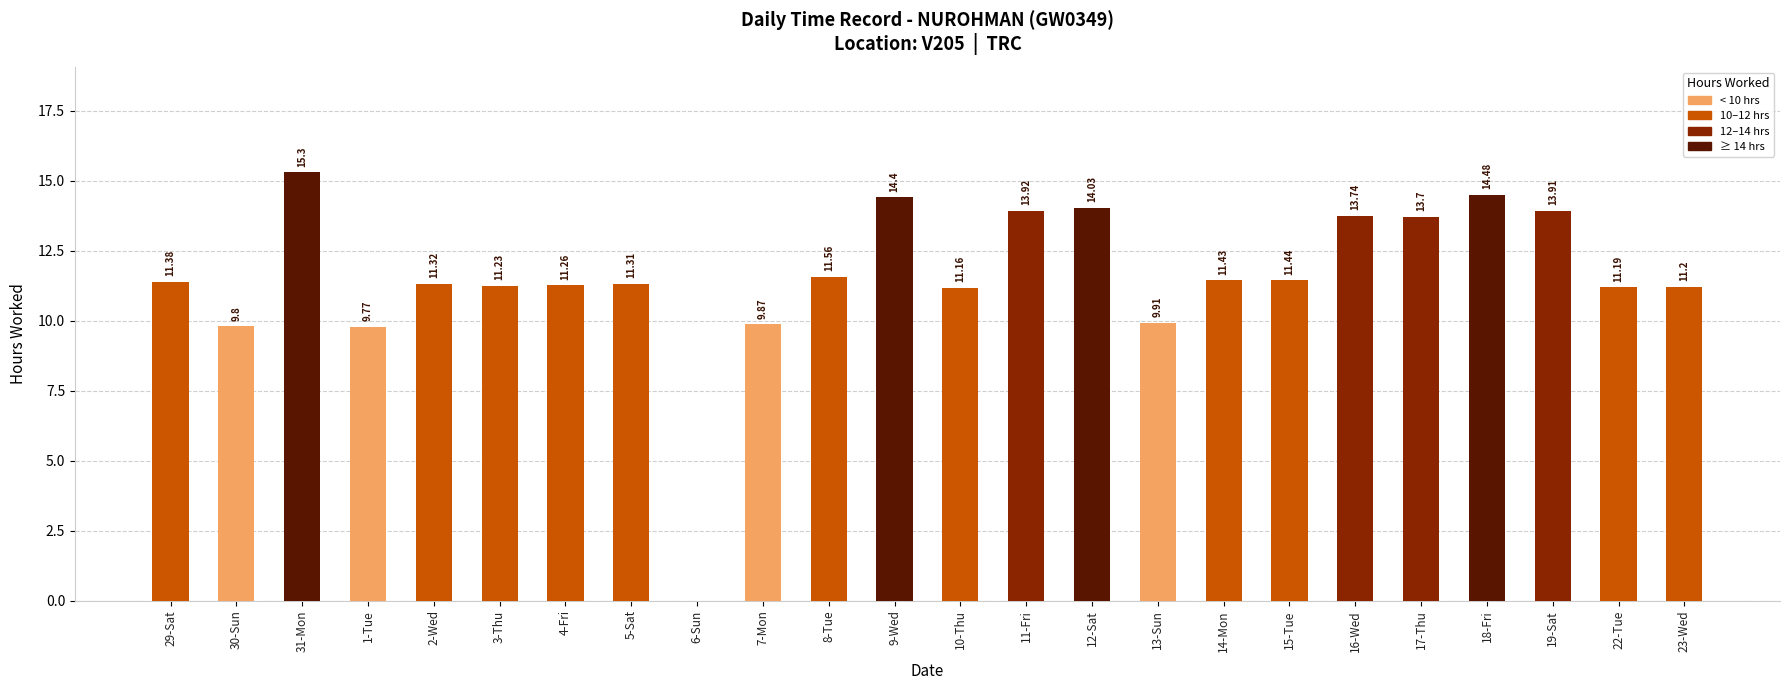

Reading right to left, what are all the values shown in this chart?

11.2	11.2	13.9	14.5	13.7	13.7	11.4	11.4	9.9	14.0	13.9	11.2	14.4	11.6	9.9	0.0	11.3	11.3	11.2	11.3	9.8	15.3	9.8	11.4